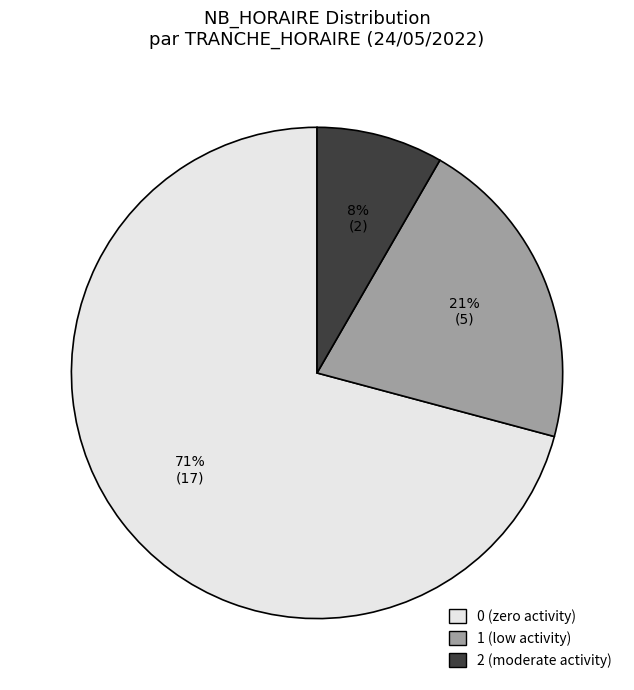

How many slices are in this pie chart?

3